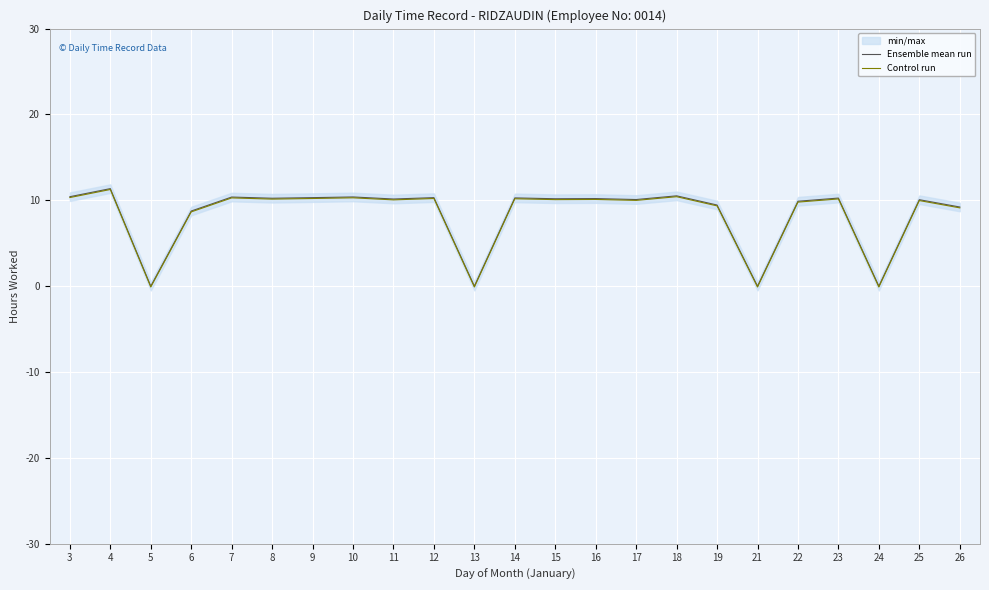

Rank the series at 21 from highest to lowest value.

Ensemble mean run, Control run